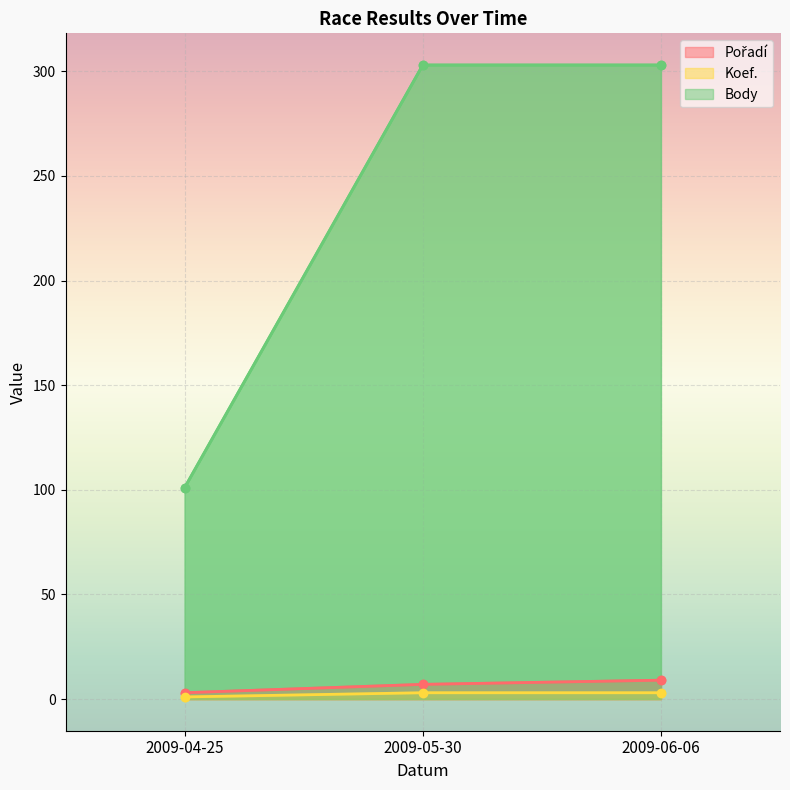

What is the label of the 2nd point from the right?

2009-05-30